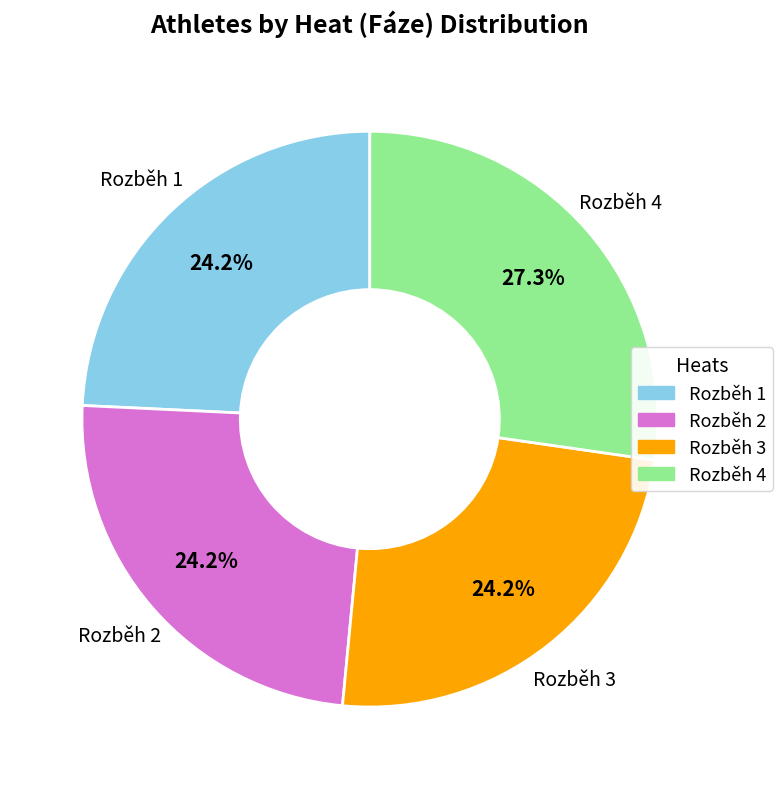

What is the ratio of the value at Rozběh 2 to the value at Rozběh 1?

1.0